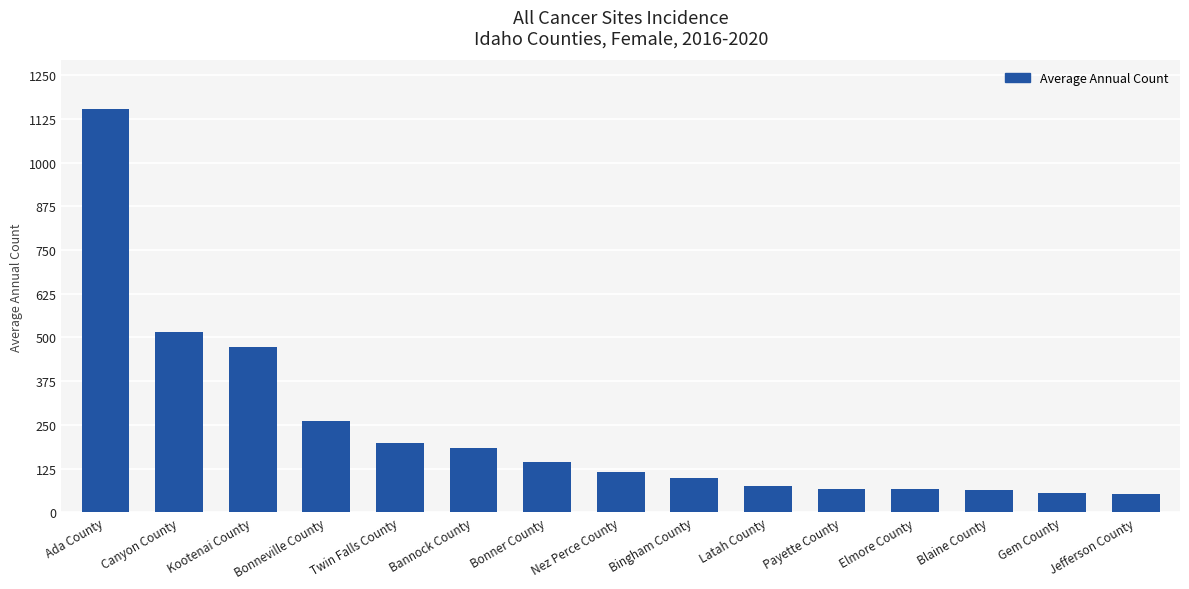

Is it true that the value at Nez Perce County is 116?

True